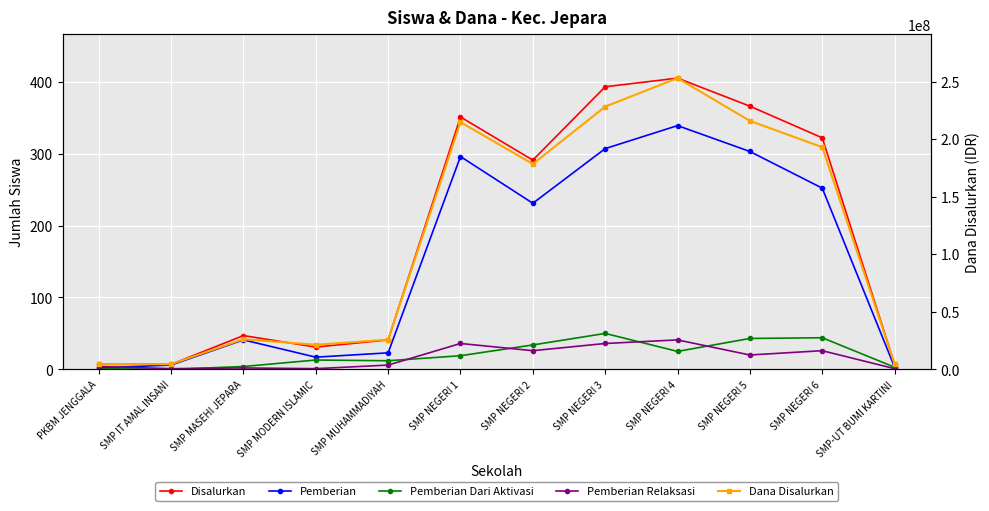

How many data points in Pemberian Relaksasi are less than 20?

6